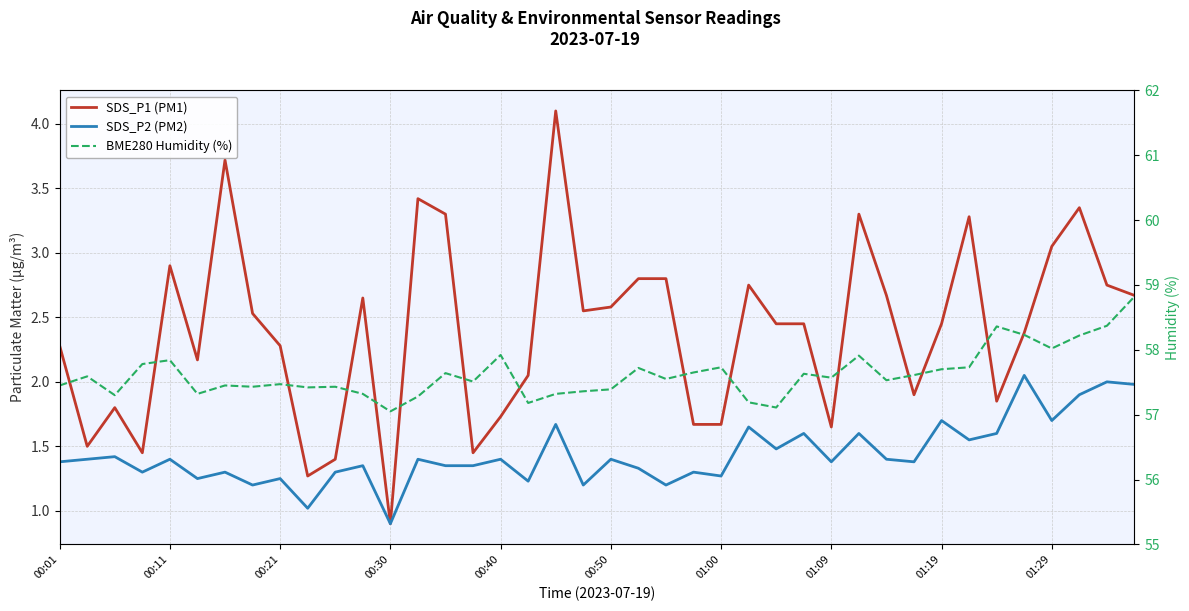

What is the difference between the maximum and minimum values in the SDS_P2 (PM2) series?

1.1